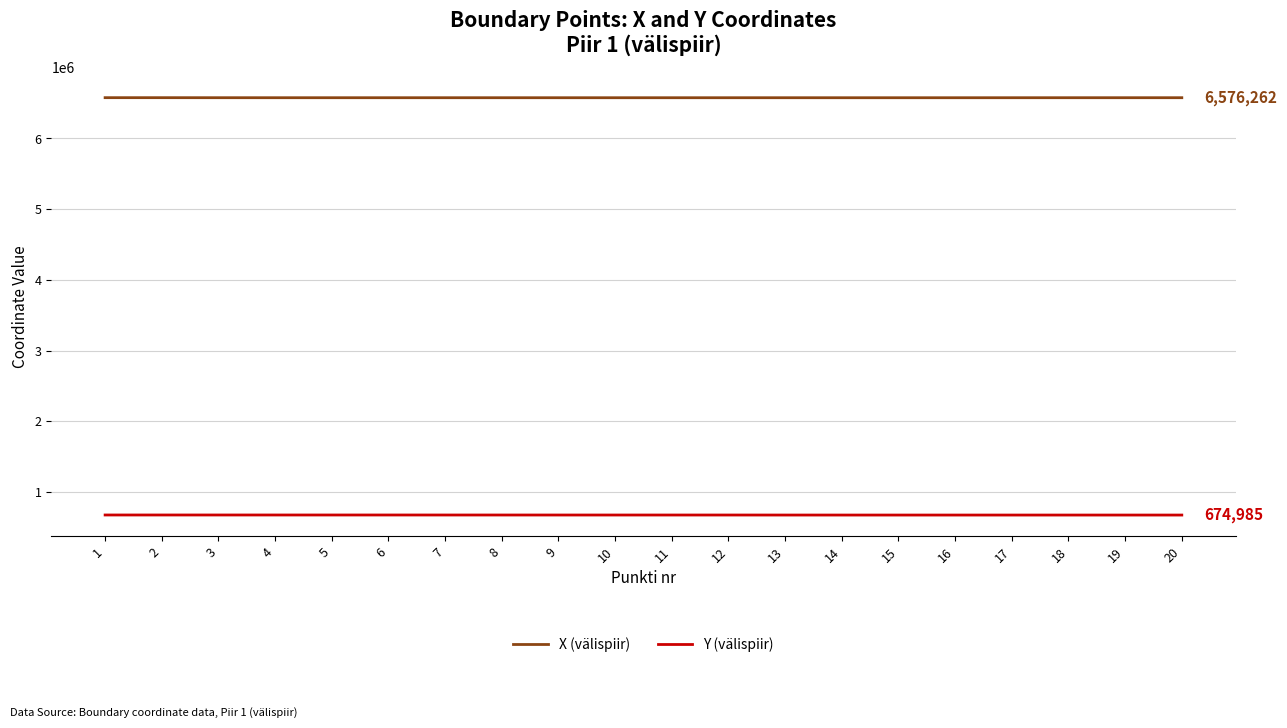

What is the minimum value for X (välispiir)?

6575920.5